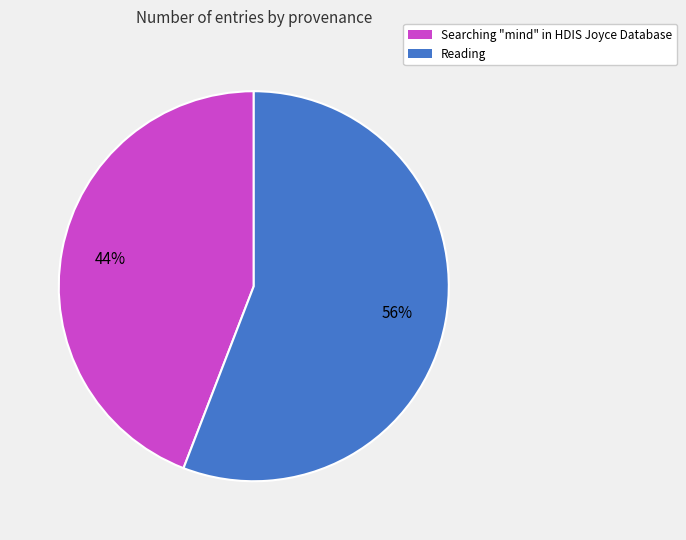

How many slices are in this pie chart?

2